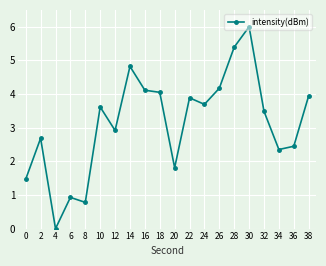

What is the sum of all values?

62.6